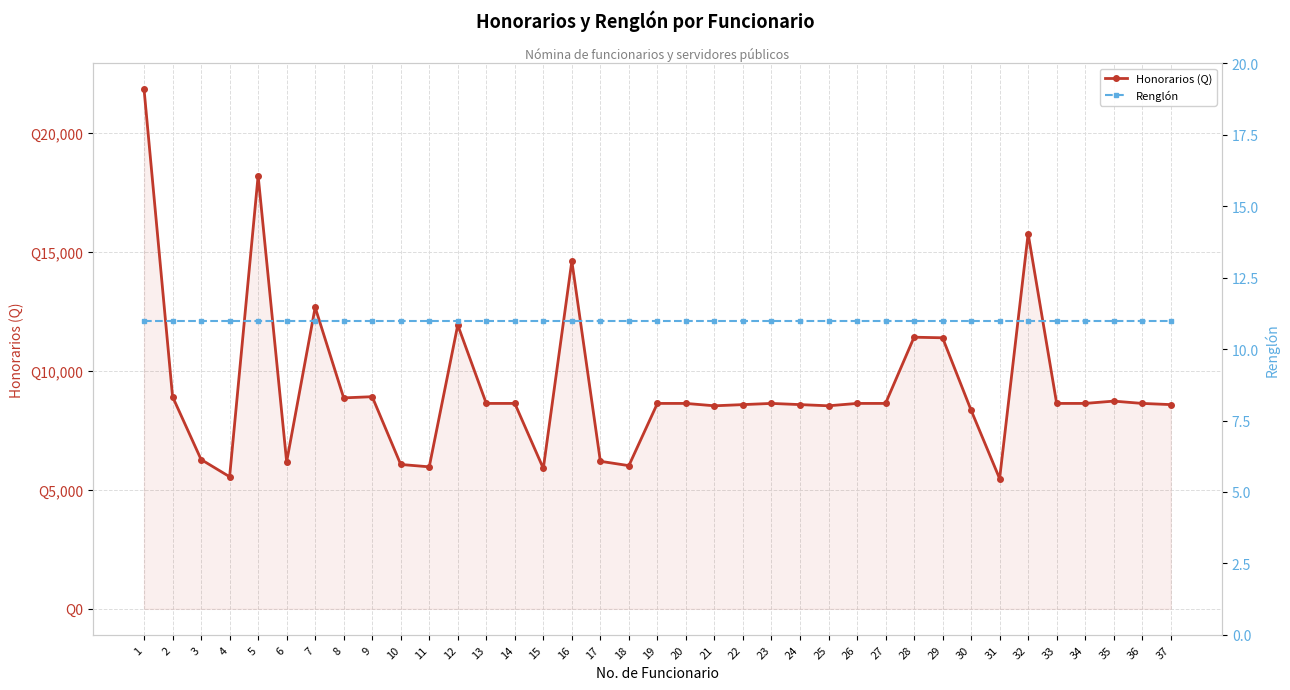

At 28, list the series in order from smallest to largest.

Renglón, Honorarios (Q)